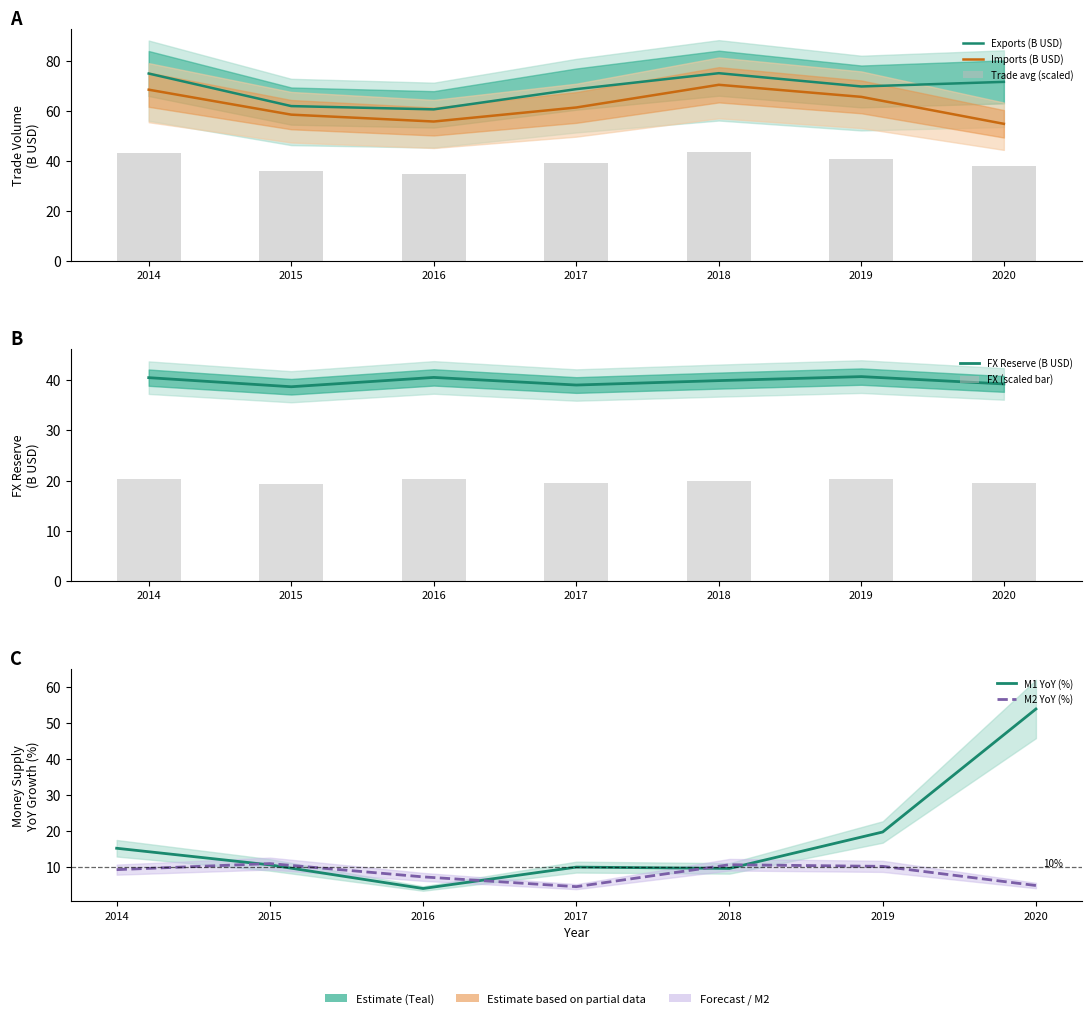

Reading right to left, transcribe all the data shown in this chart.

M1 YoY (%): 53.9	19.8	9.7	10.0	4.1	10.7	15.3
M2 YoY (%): 4.9	10.3	10.7	4.6	7.3	11.0	9.3
Exports (M USD): 71.7	69.9	75.2	68.8	60.7	62.0	75.1
Imports (M USD): 54.9	65.7	70.6	61.5	55.9	58.6	68.6
FX Reserve (M USD): 39.2	40.7	39.9	39.0	40.5	38.6	40.4